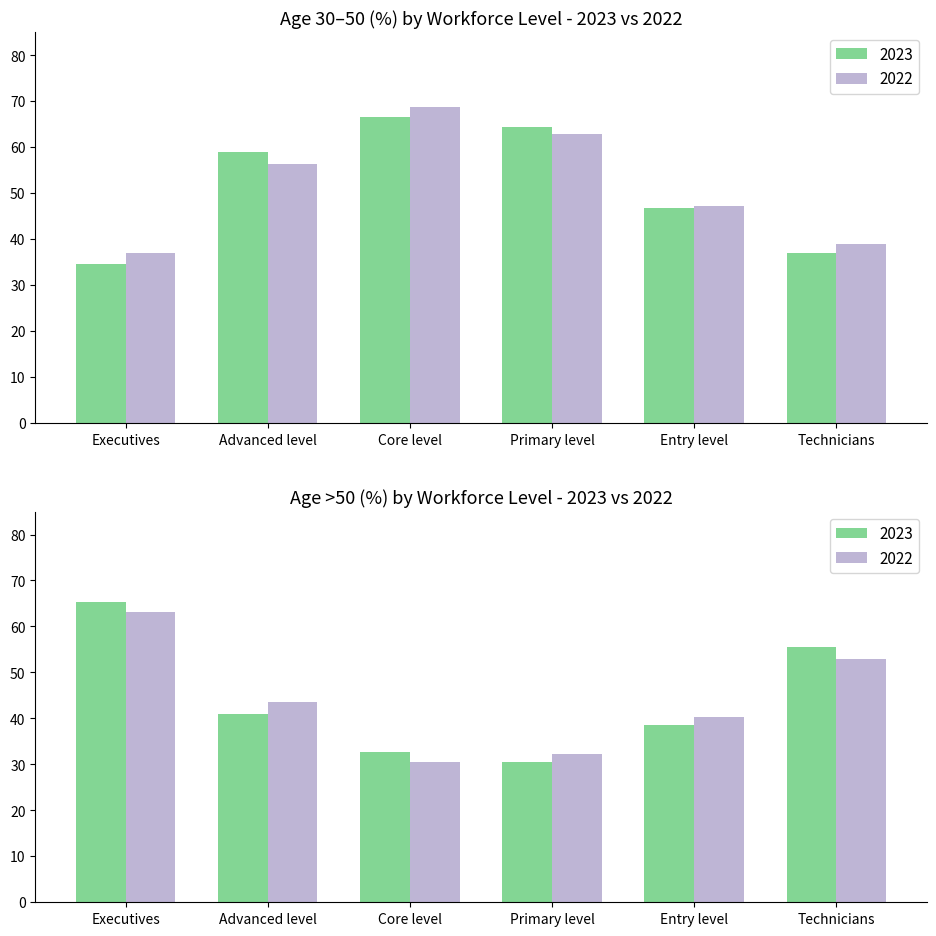

Where is 30-50 (2022) nearest to the value 52?

Advanced level